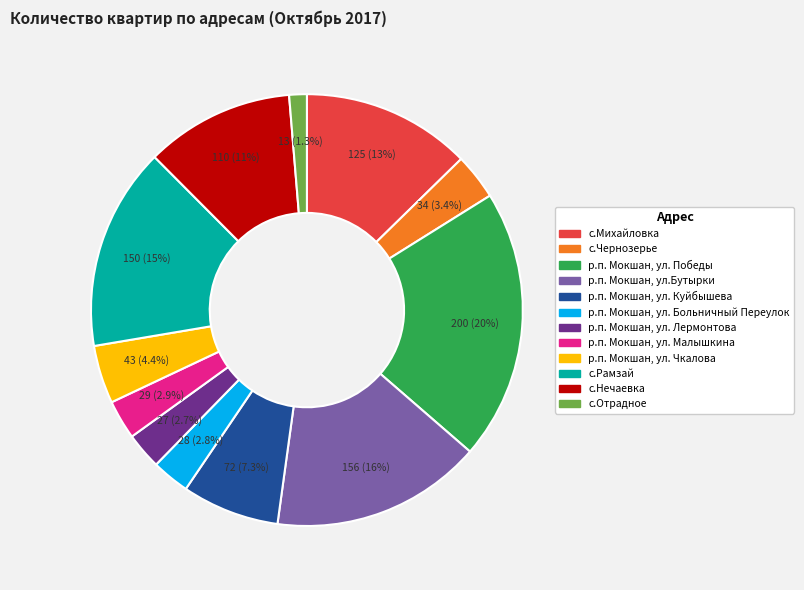

How many slices are in this pie chart?

12